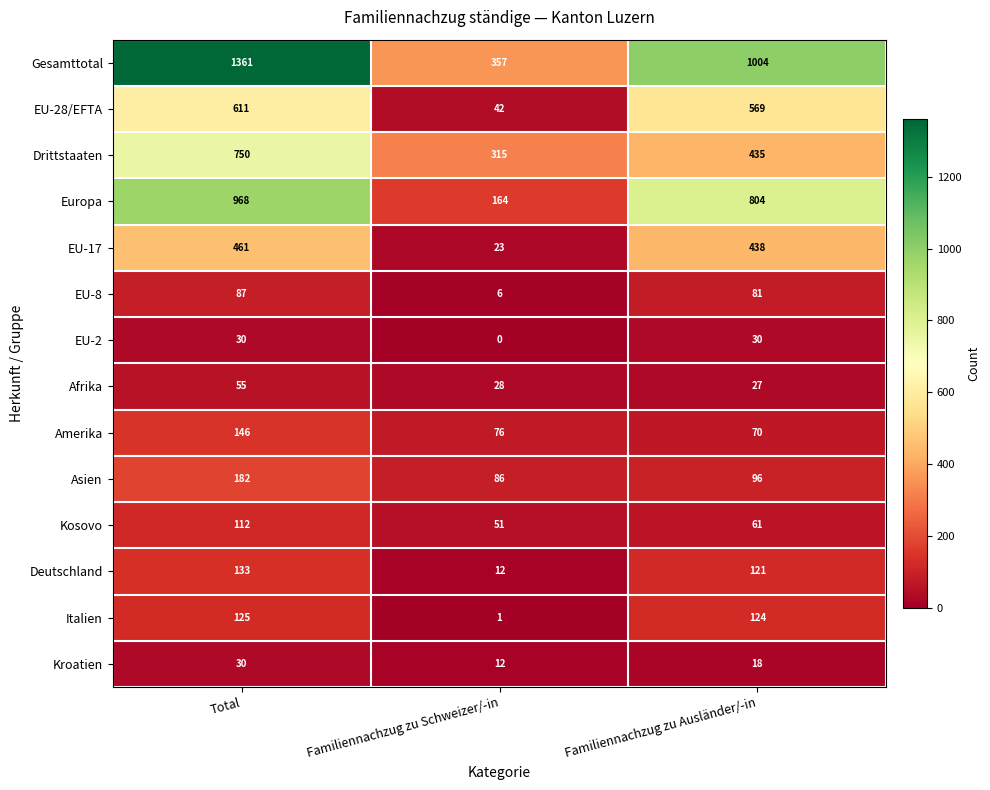

Between Familiennachzug zu Schweizer/-in and Familiennachzug zu Ausländer/-in, which series saw the biggest shift?

Gesamttotal